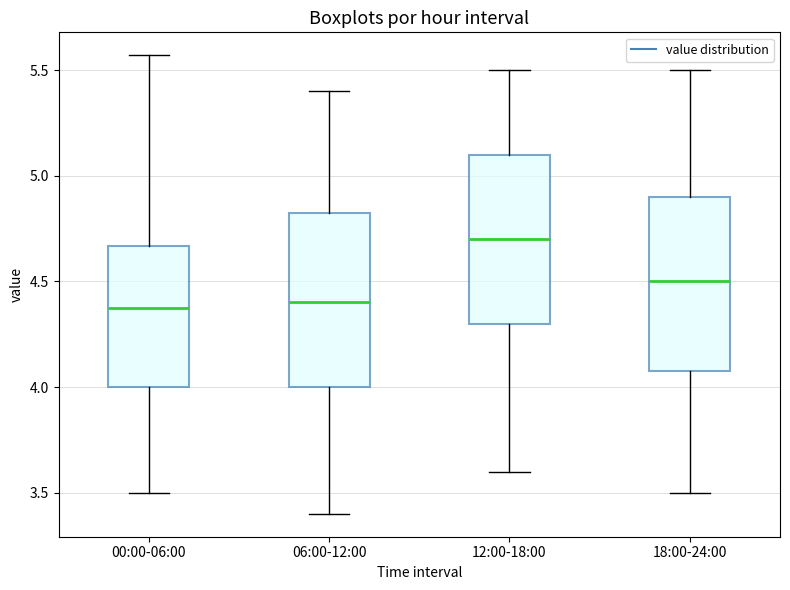

Where does the lower whisker of the box for 06:00-12:00 end on the y-axis? The values are not printed on the chart, so give them approximately, as read against the axis.

3.40